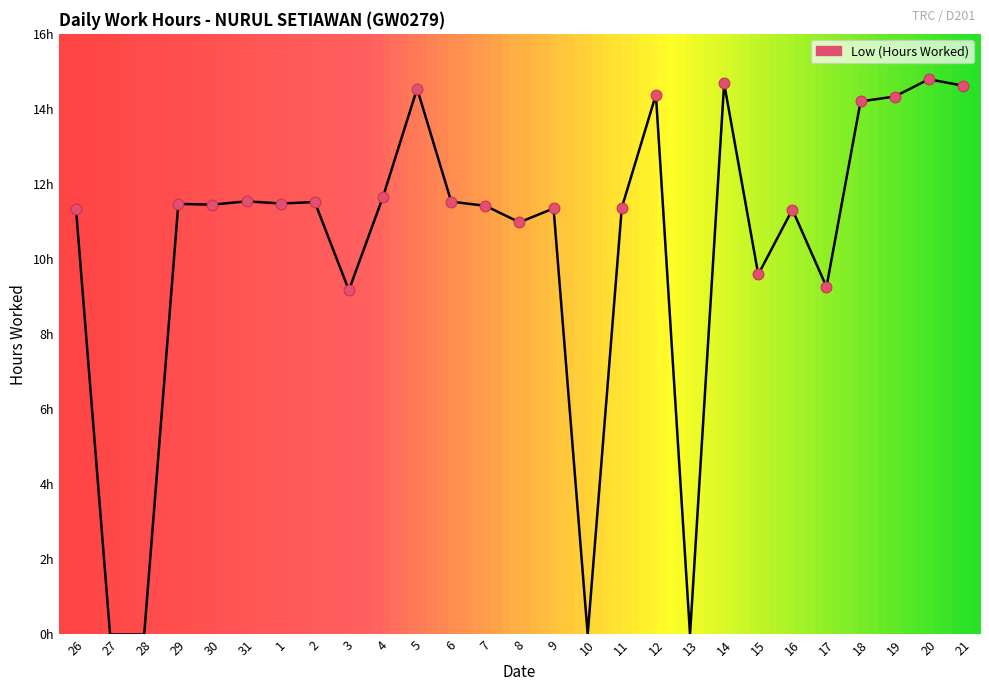

What is the change in value from 1 to 21?

+3.1